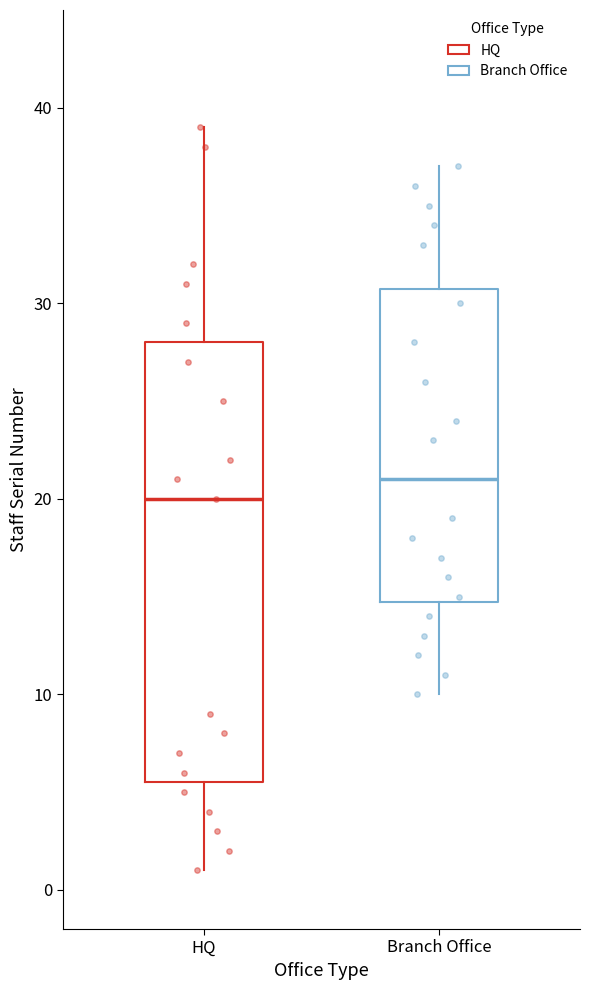

Reading left to right, transcribe this box plot: for each box, give where its median line is, the range the box spans, and where its two whiskers end, as read against the y-axis. The values are not printed on the chart, so give them approximately, as read against the axis.

HQ: median 20, box 6 to 28, whiskers 1 to 39
Branch Office: median 21, box 15 to 31, whiskers 10 to 37